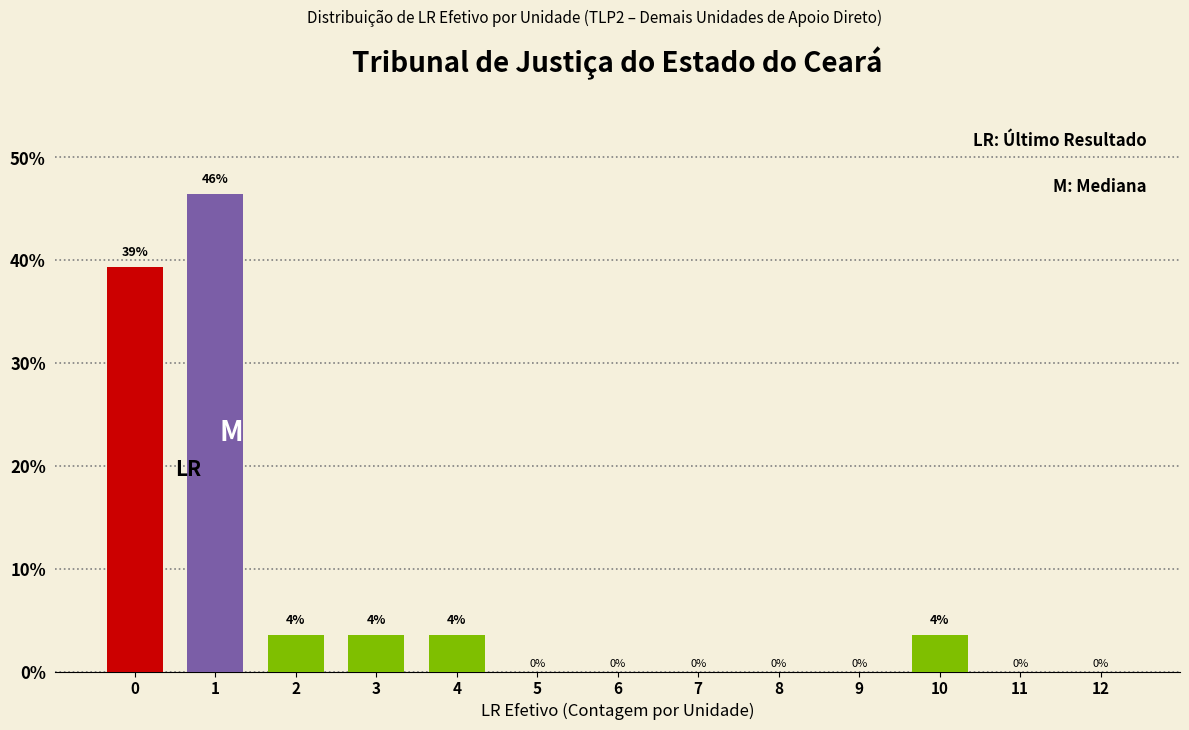

The chart shows a value of -14.7 at 6. True or false?

False